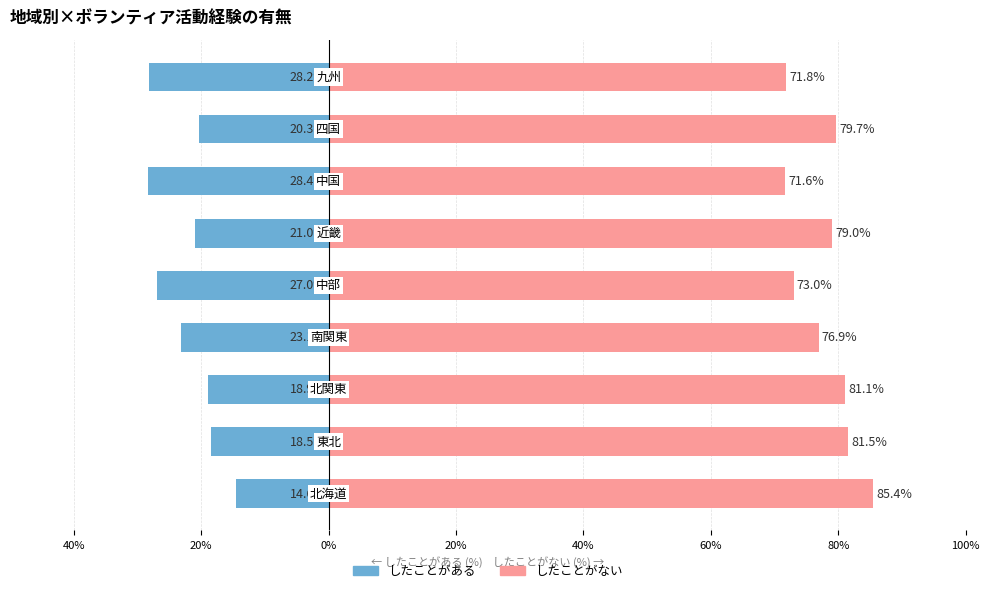

Reading left to right, what are all the values shown in this chart?

したことがある: -14.6	-18.5	-18.9	-23.1	-27.0	-21.0	-28.4	-20.3	-28.2
したことがない: 85.4	81.5	81.1	76.9	73.0	79.0	71.6	79.7	71.8